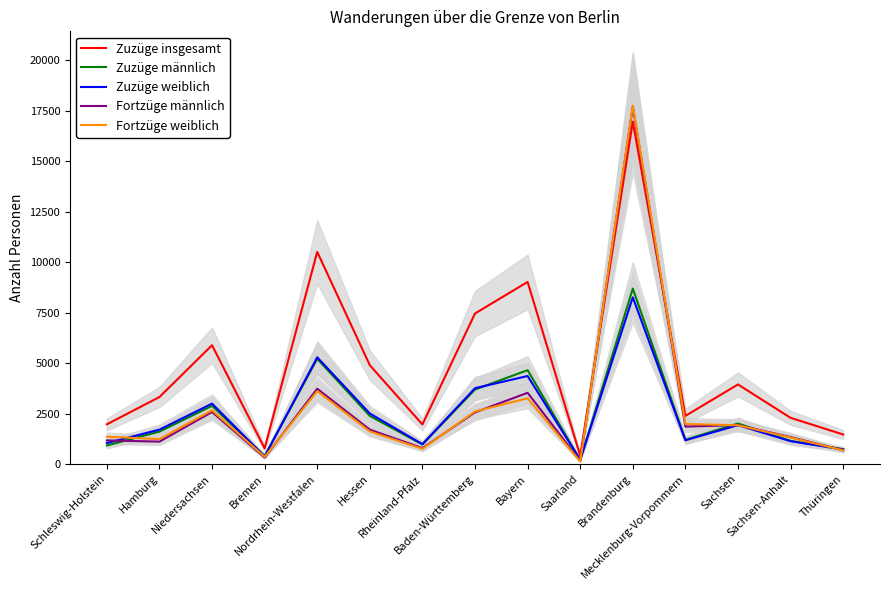

How many data points in Zuzüge insgesamt are less than 3325?

7